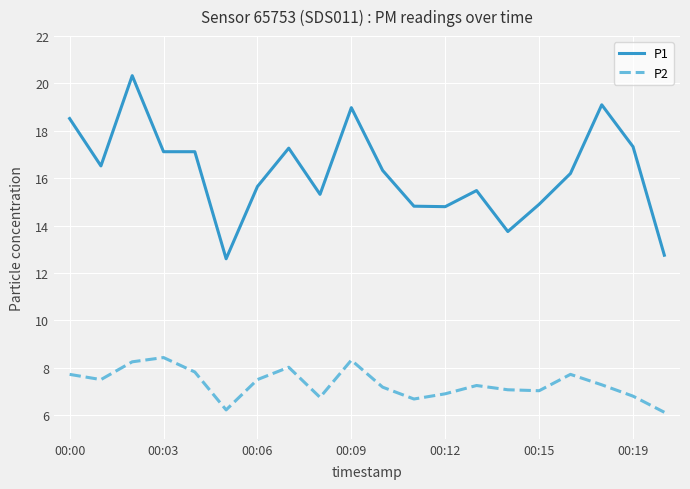

Which series has the widest spread of values?

P1